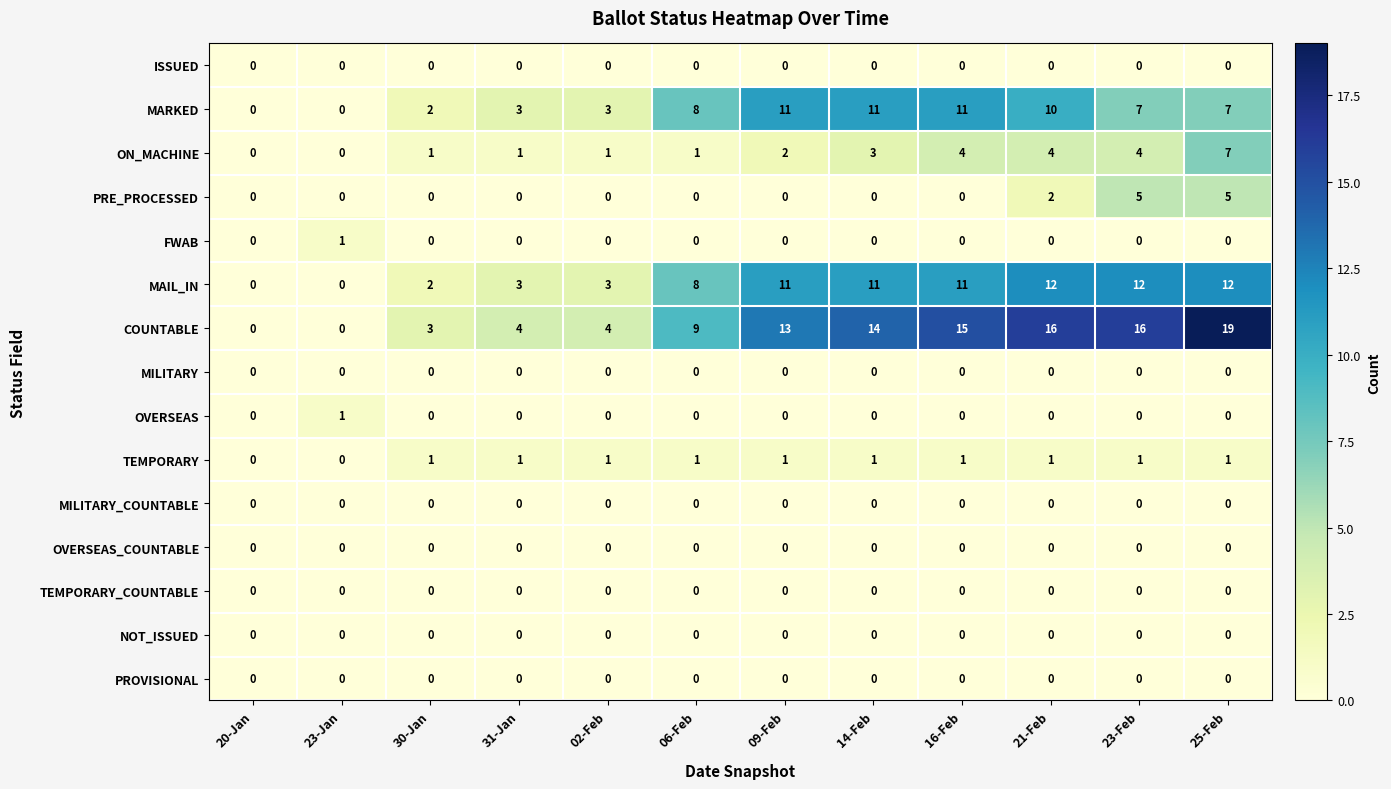

The OVERSEAS series shows 0 at 06-Feb. True or false?

True